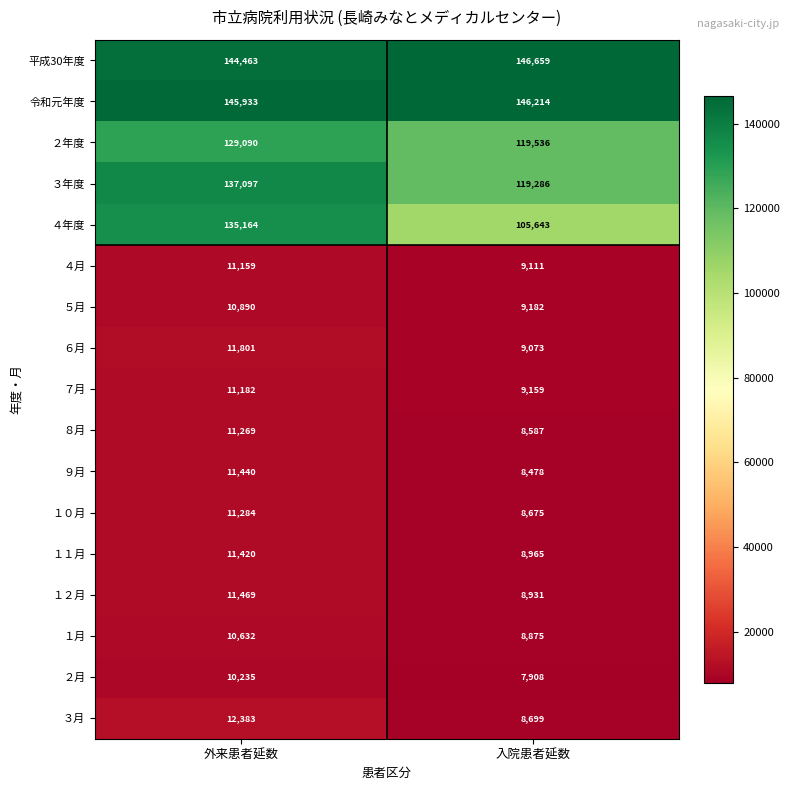

Between 外来患者延数 and 入院患者延数, which series saw the biggest shift?

４年度